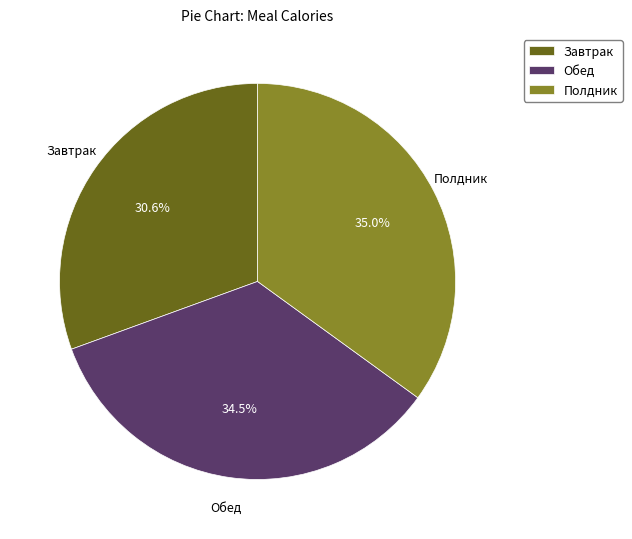

Approximately how many times larger is the value at Завтрак compared to Обед?

0.9